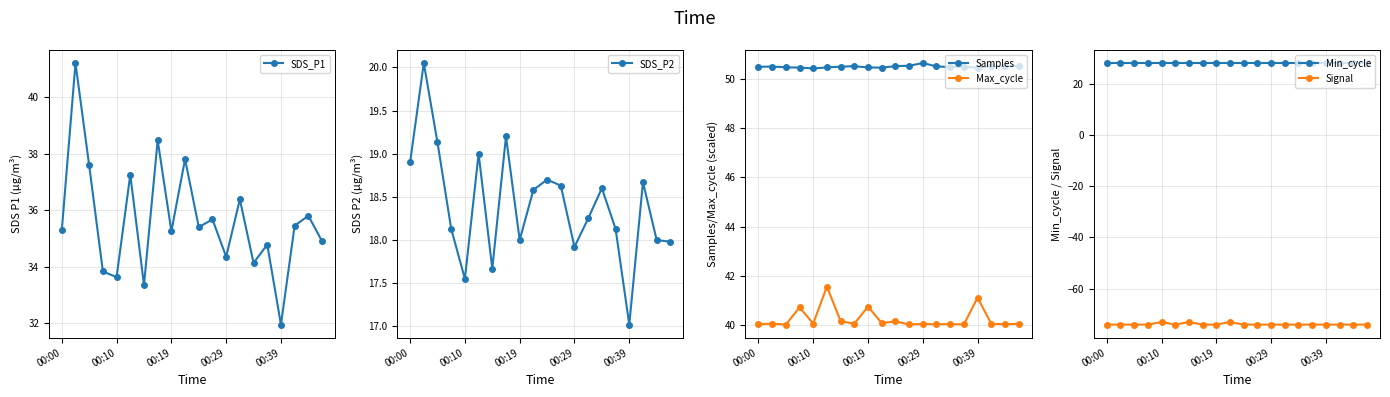

What is the sum of the Samples values at 19 and 7?

101.0